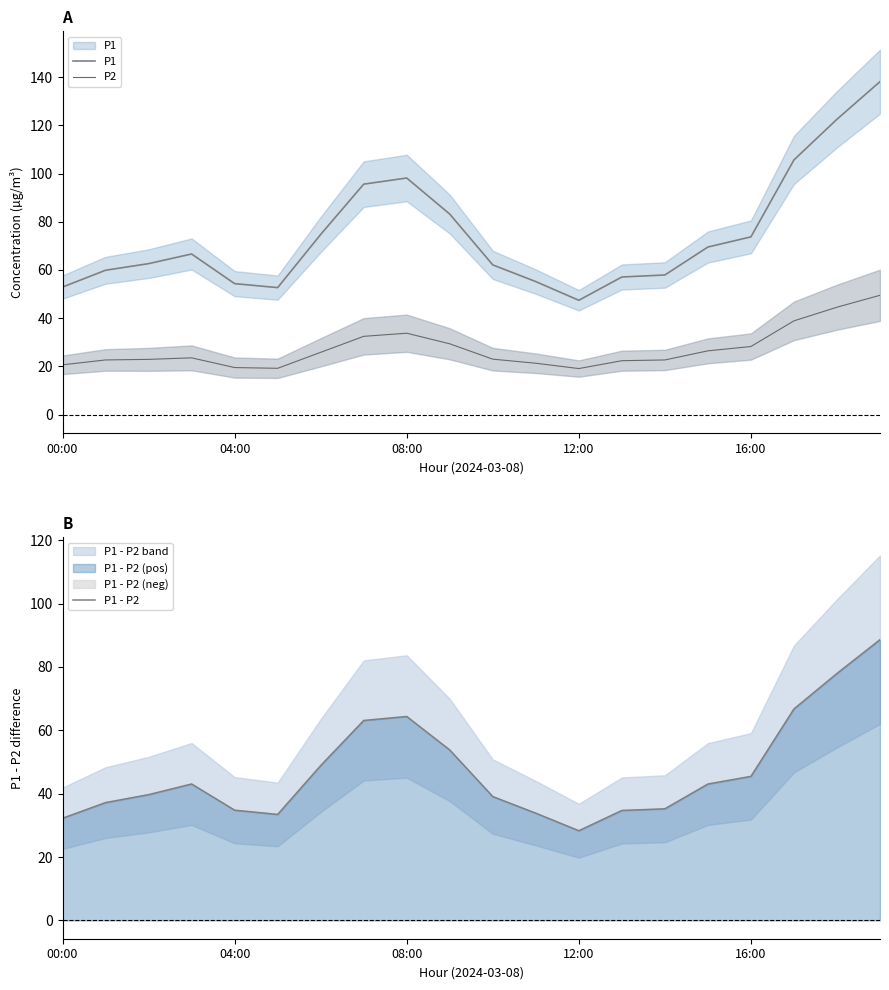

What is the total value across all series at 12:00?

94.9